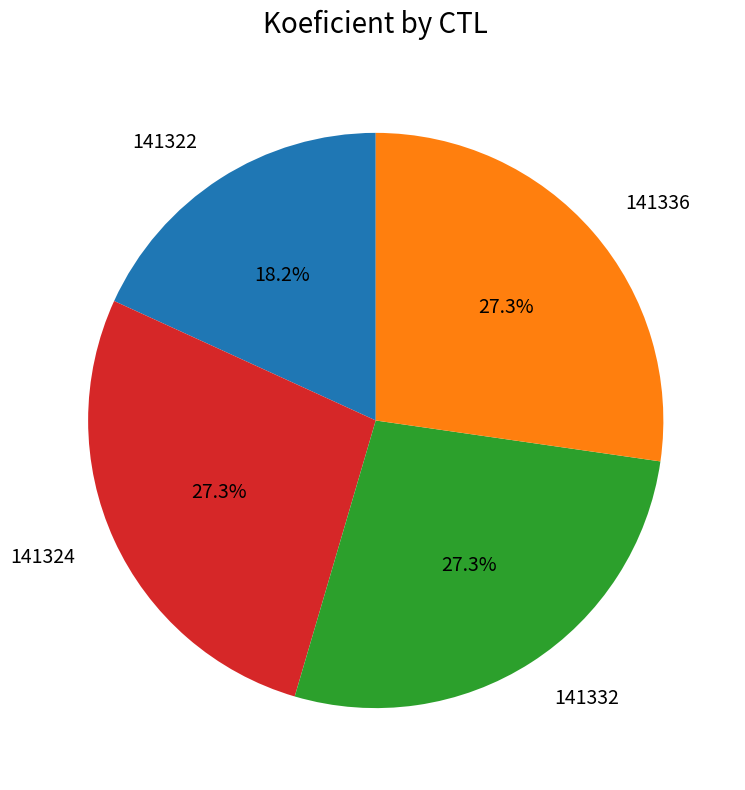

What is the ratio of the value at 141324 to the value at 141322?

1.5